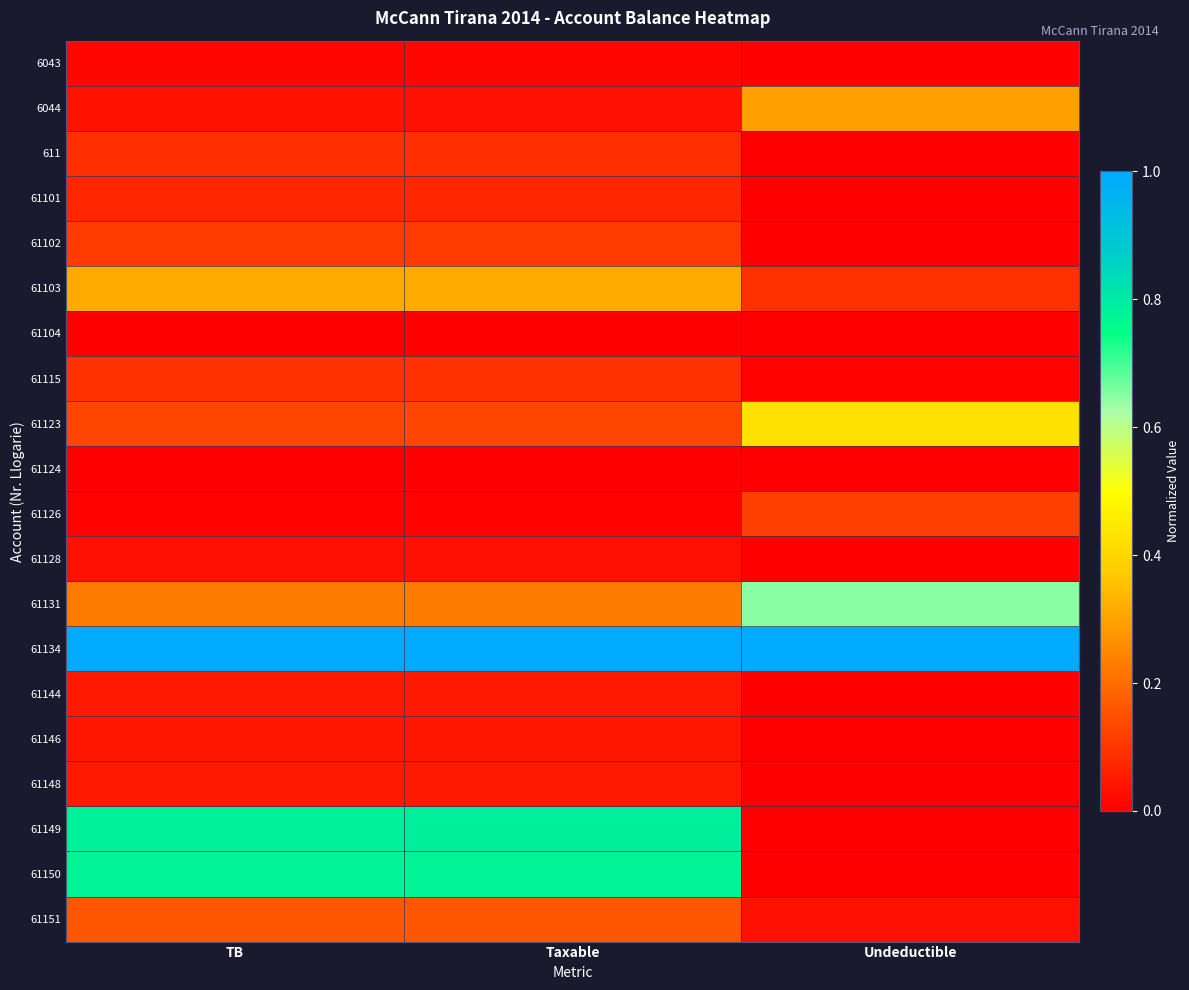

What is the total value across all series at Taxable?

4.0